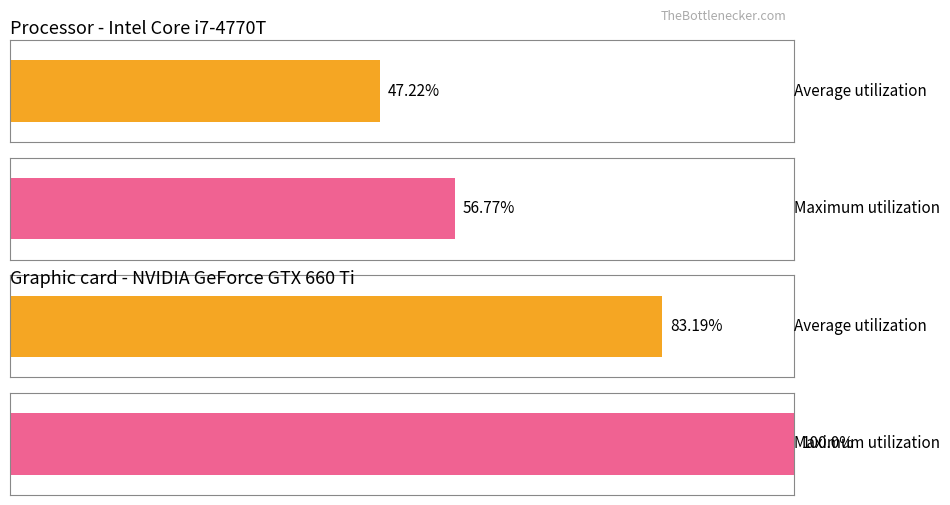

How many bars are there in each group?

2